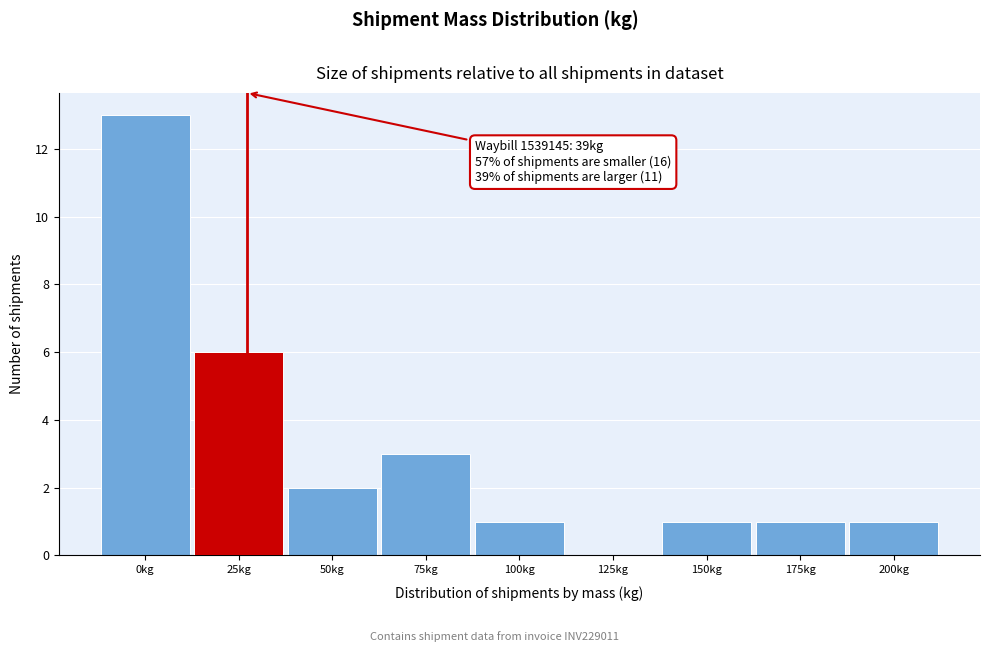

Reading left to right, what are all the values shown in this chart?

0kg=13	25kg=6	50kg=2	75kg=3	100kg=1	125kg=0	150kg=1	175kg=1	200kg=1